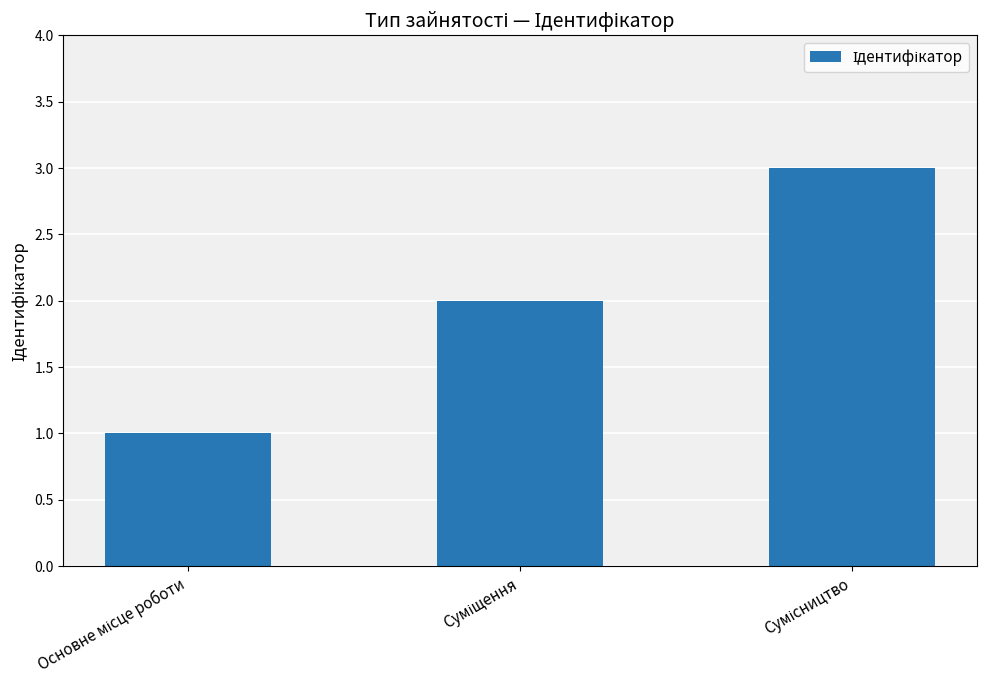

What is the maximum value shown in the chart?

3